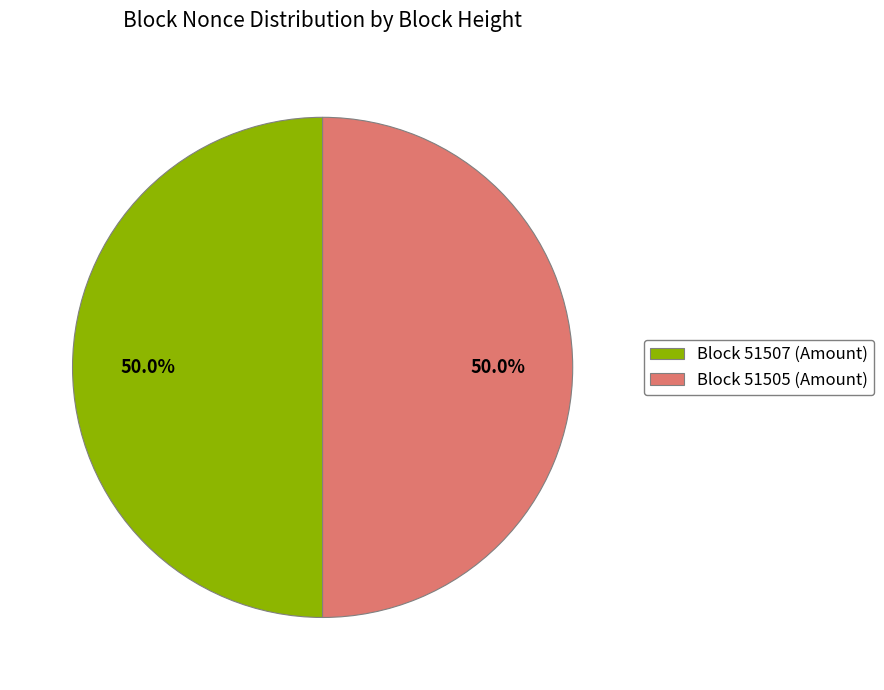

What is the ratio of the value at Block 51507 (Amount) to the value at Block 51505 (Amount)?

1.0